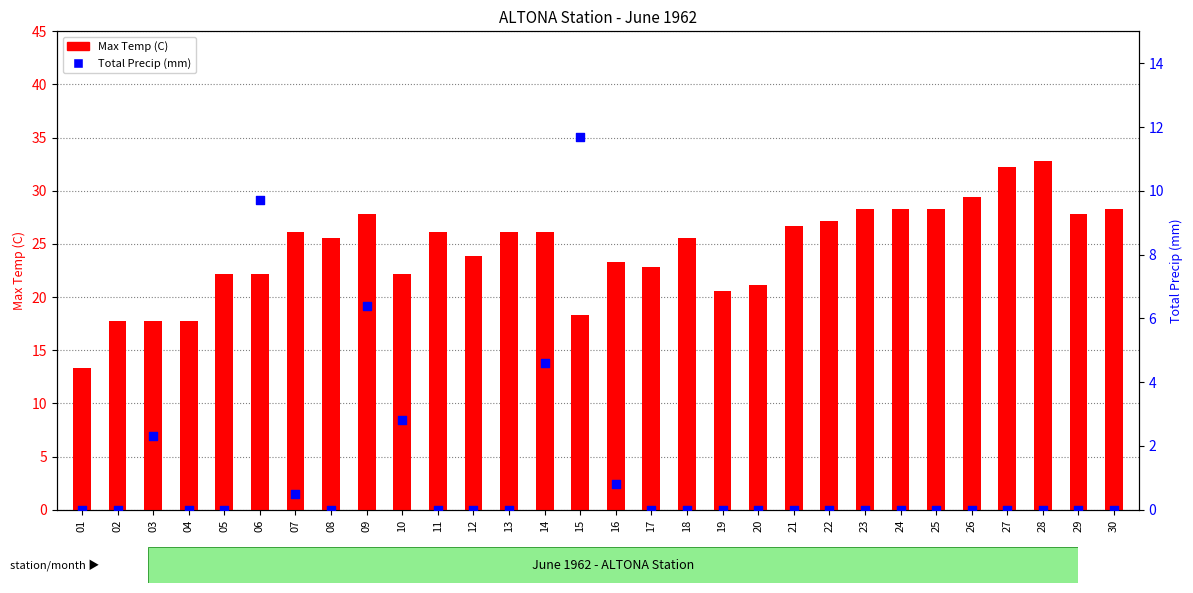

At how many categories does at least one series exceed 22?

23